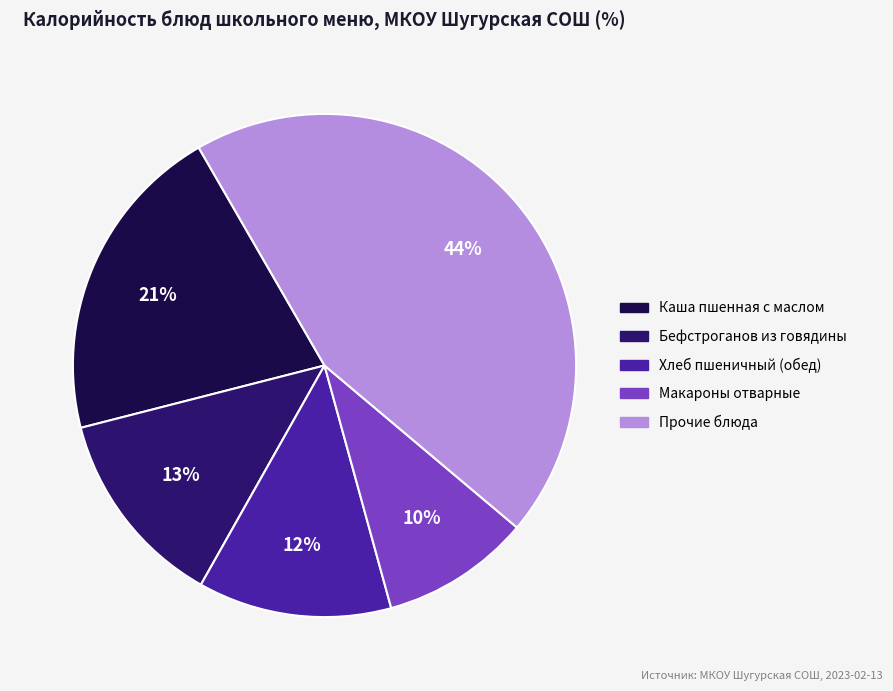

To the nearest percent, what is the average slice percentage?

20%